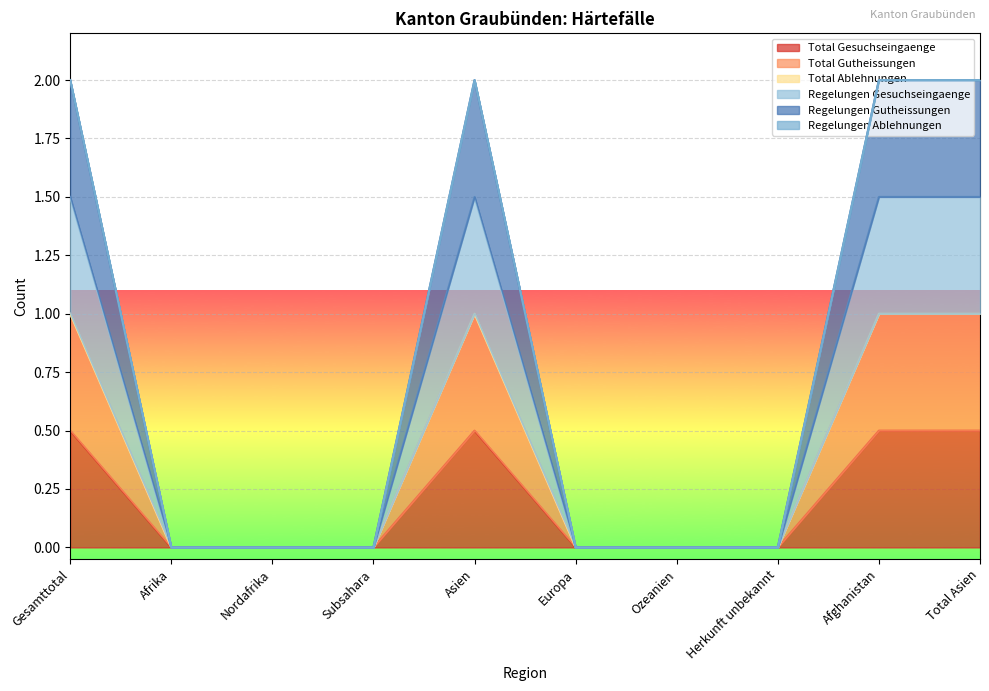

How many categories are shown in the chart?

10